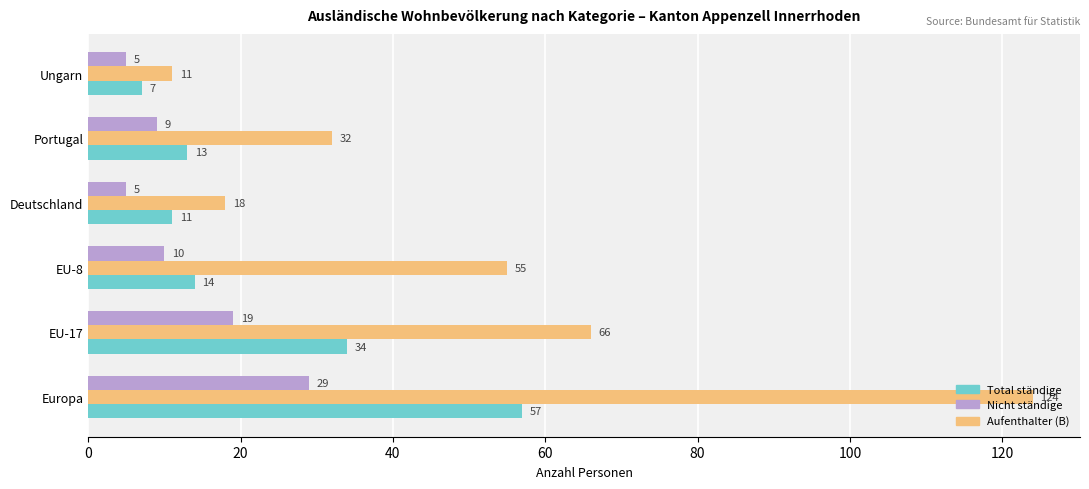

The value of Total ständige at EU-8 is 14. True or false?

True